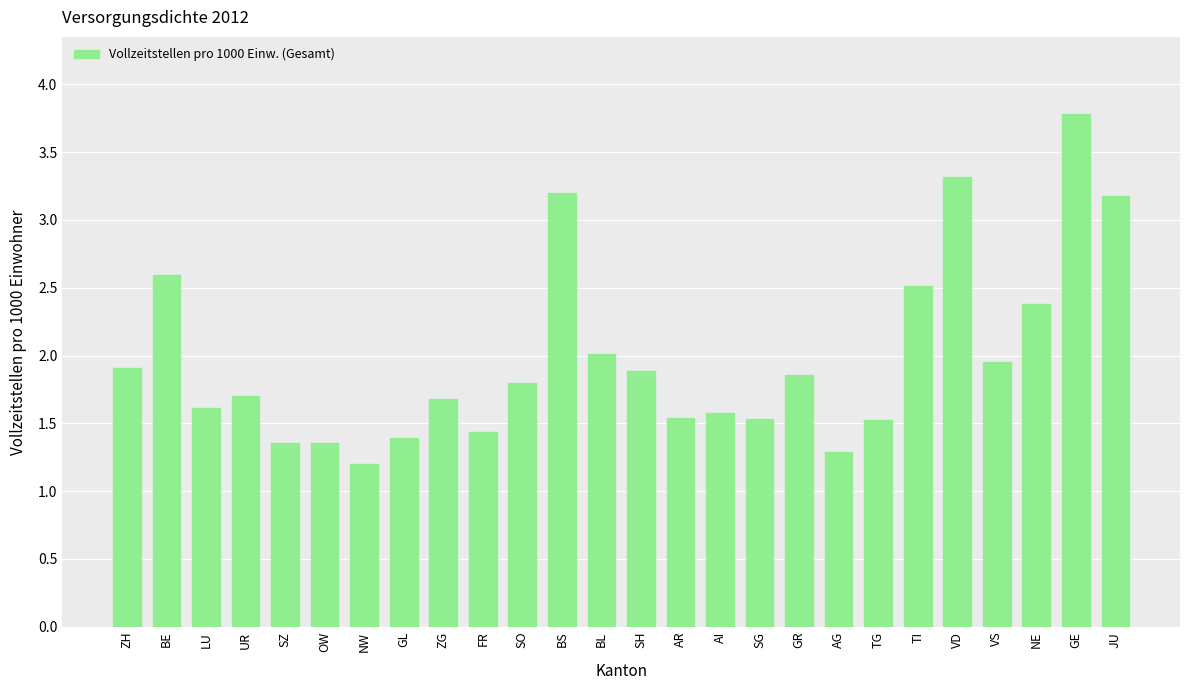

What is the label of the 12th bar from the left?

BS